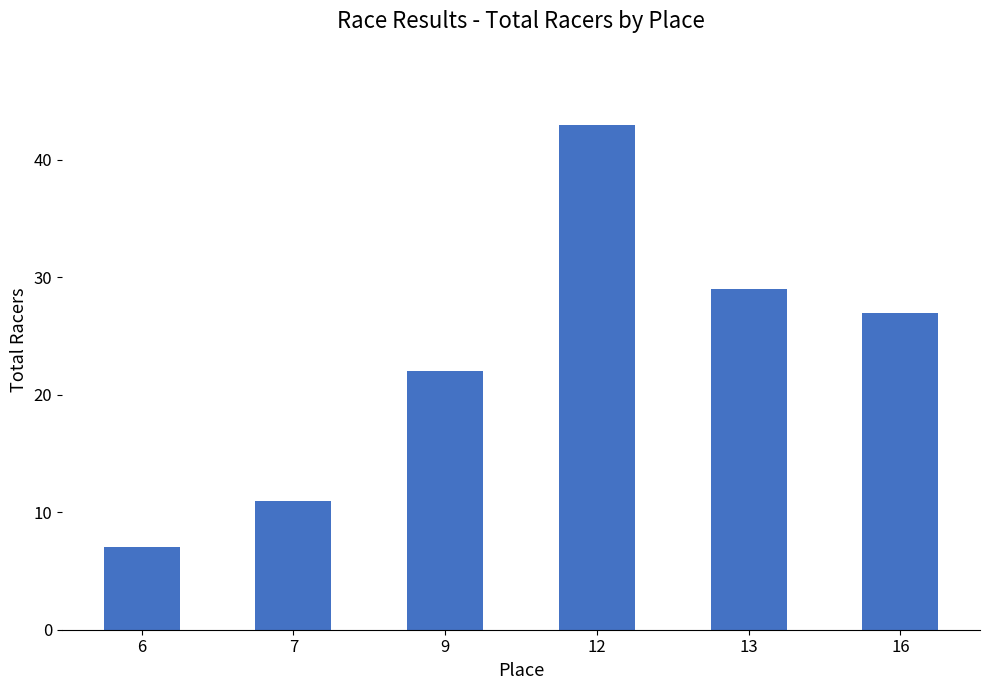

What is the approximate value at 7, to the nearest 10?

10